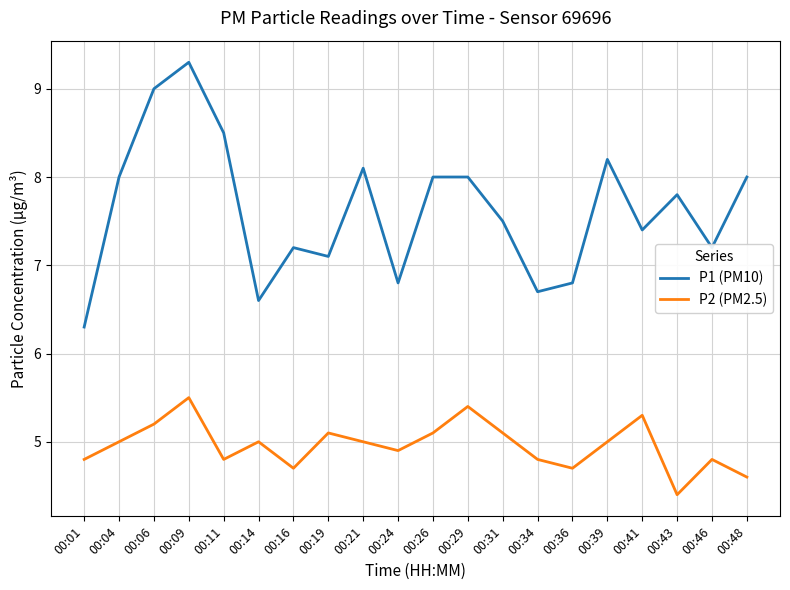

Read the P2 (PM2.5) value at 00:01.

4.8